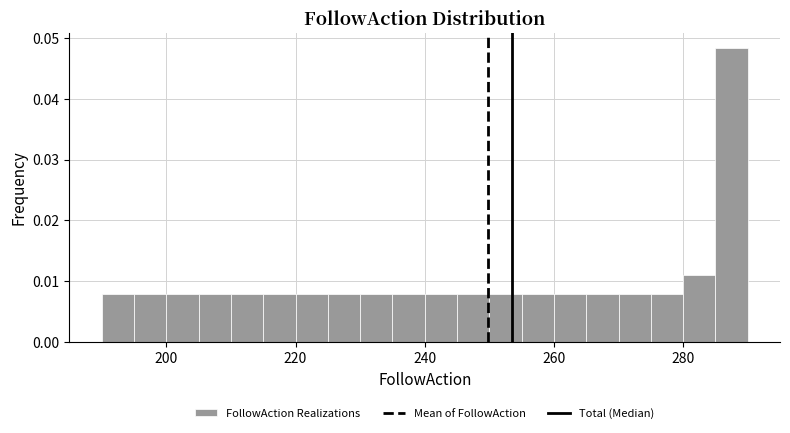

Around what value on the x-axis is the tallest bar? Give the approximate position of its centre, as read against the axis.

288